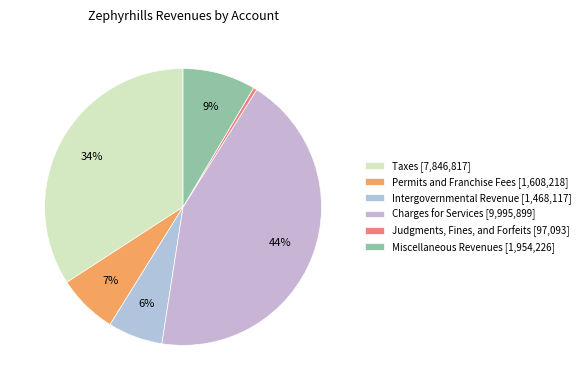

The Taxes slice represents 28% of the pie. True or false?

False